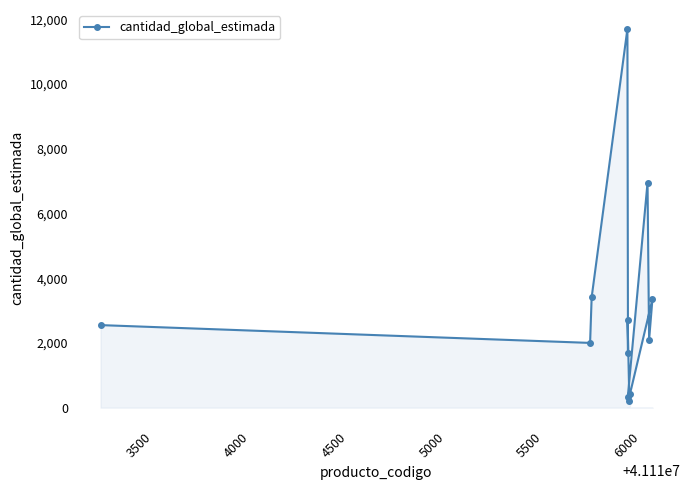

What is the maximum value shown in the chart?

11698